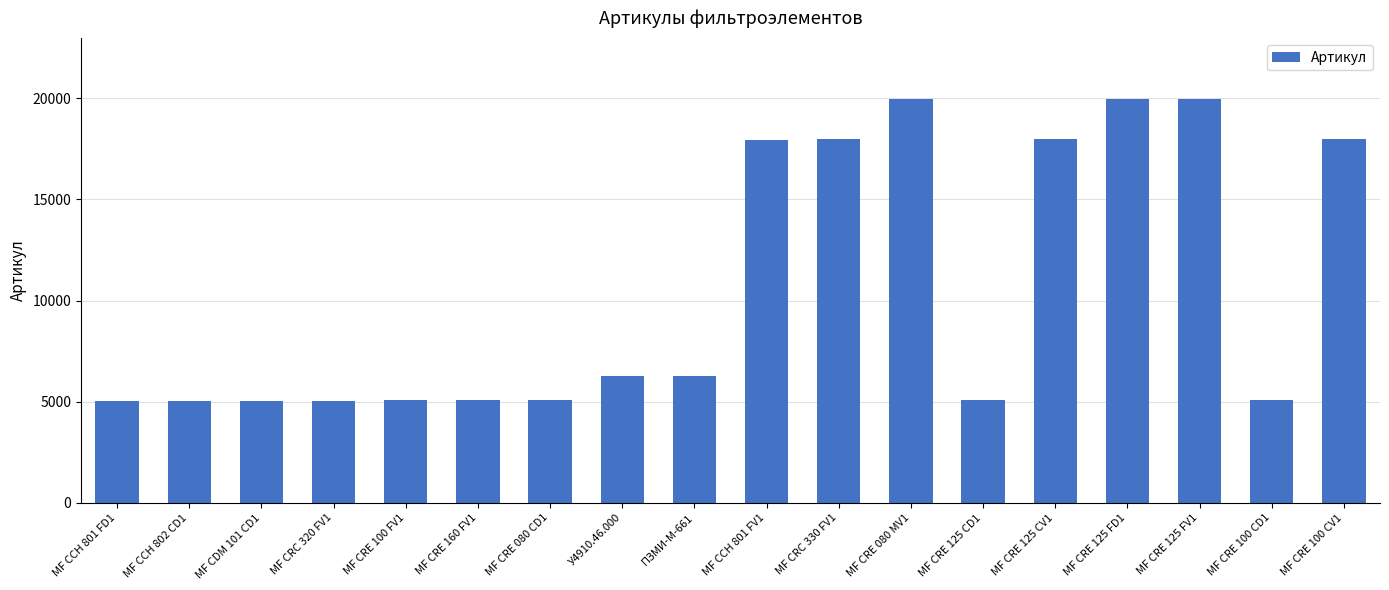

What is the sum of the values at МF CRE 160 FV1 and МF CCH 801 FV1?

23032